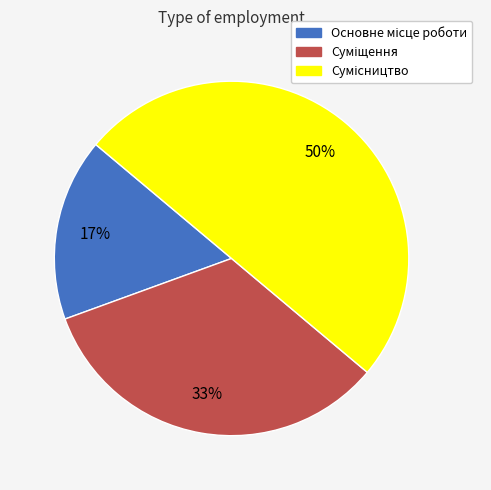

To the nearest percent, what is the difference between the largest and smallest slice percentages?

33%